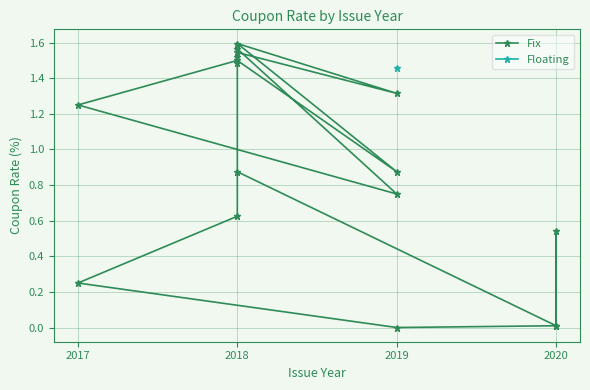

Reading left to right, what are all the values shown in this chart?

1.5	1.6	0.8	1.2	1.5	0.9	1.6	1.3	1.5	1.5	0.6	0.2	0.0	0.0	0.5	0.0	0.9